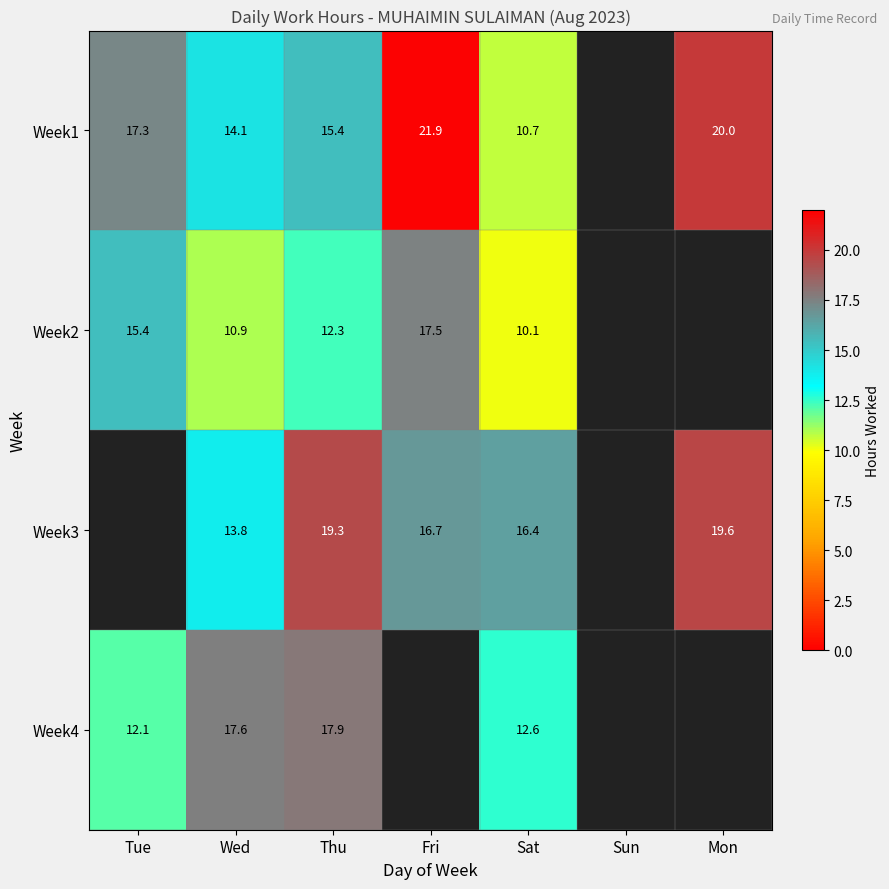

Rank the series at Sat from highest to lowest value.

Week3, Week4, Week1, Week2